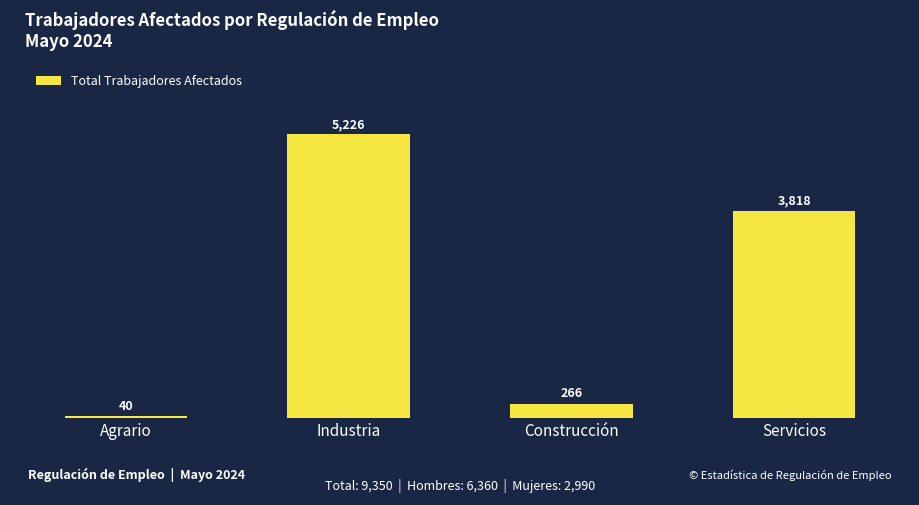

What is the difference between the maximum and minimum values?

5186